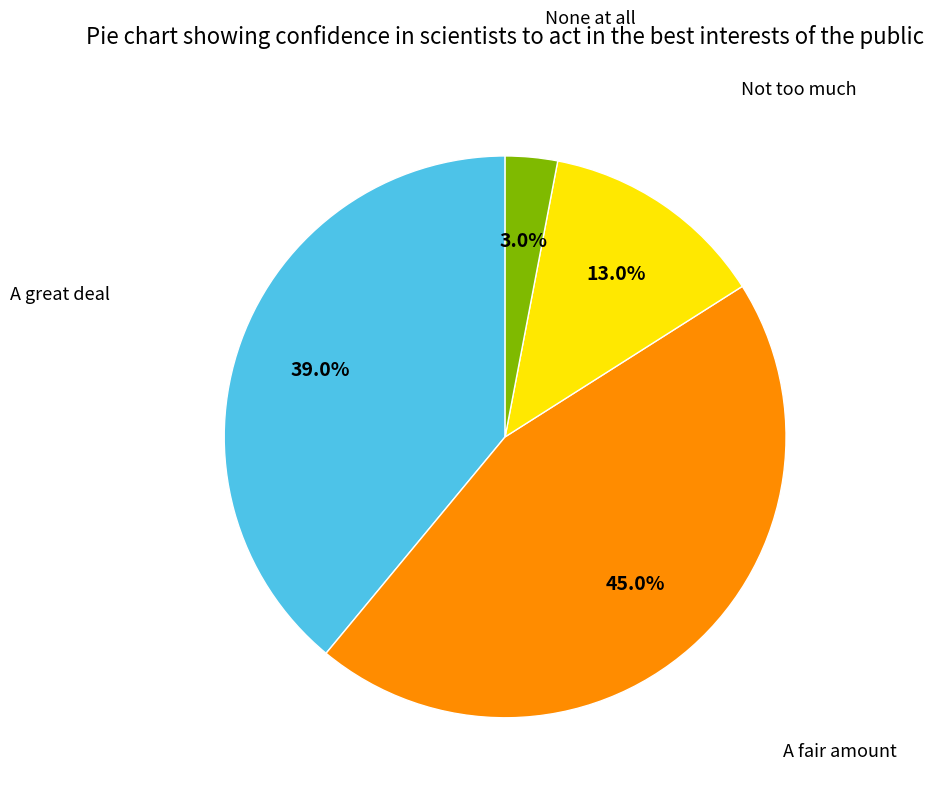

Is there a majority slice in this chart?

No